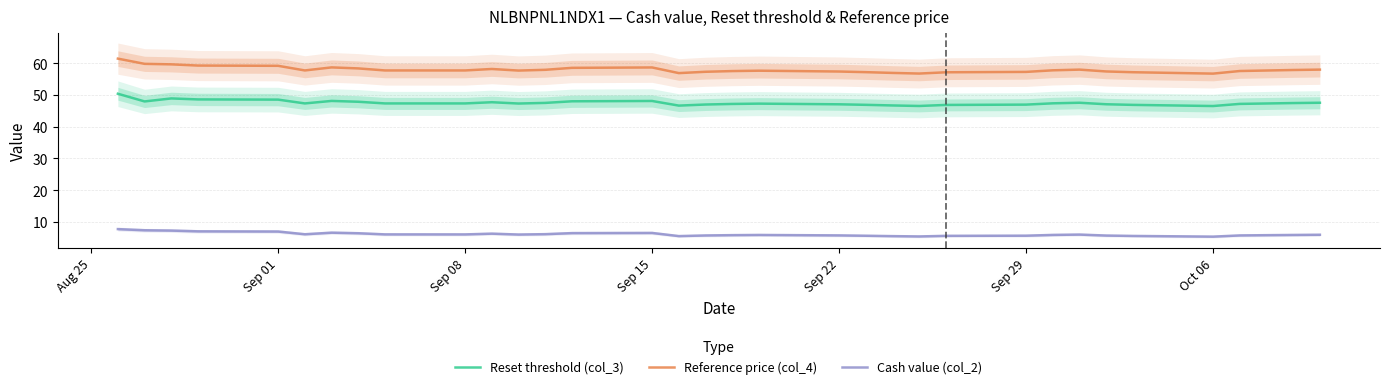

True or false: Reference price (col_4) and Reset threshold (col_3) cross at least once.

False